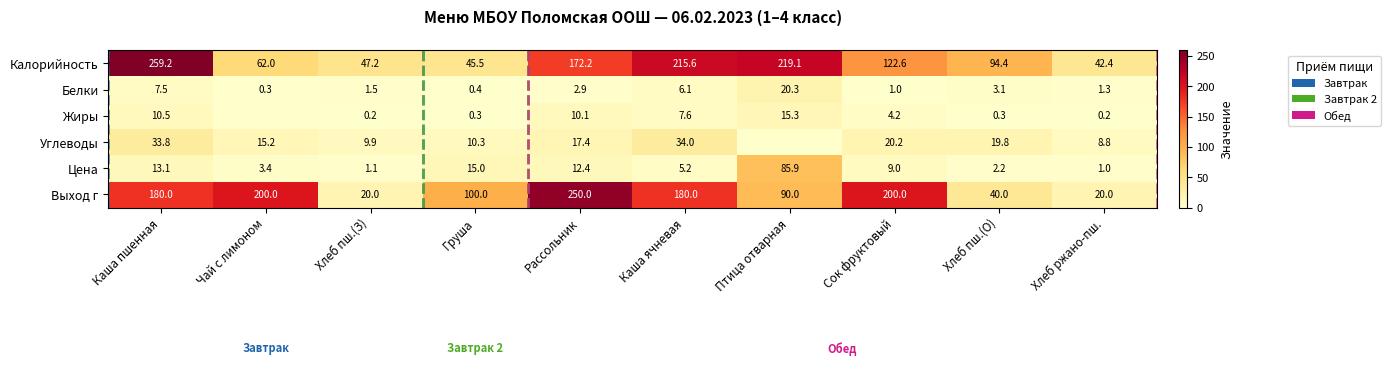

The value of Калорийность at Хлеб пш.(З) is 75.2. True or false?

False